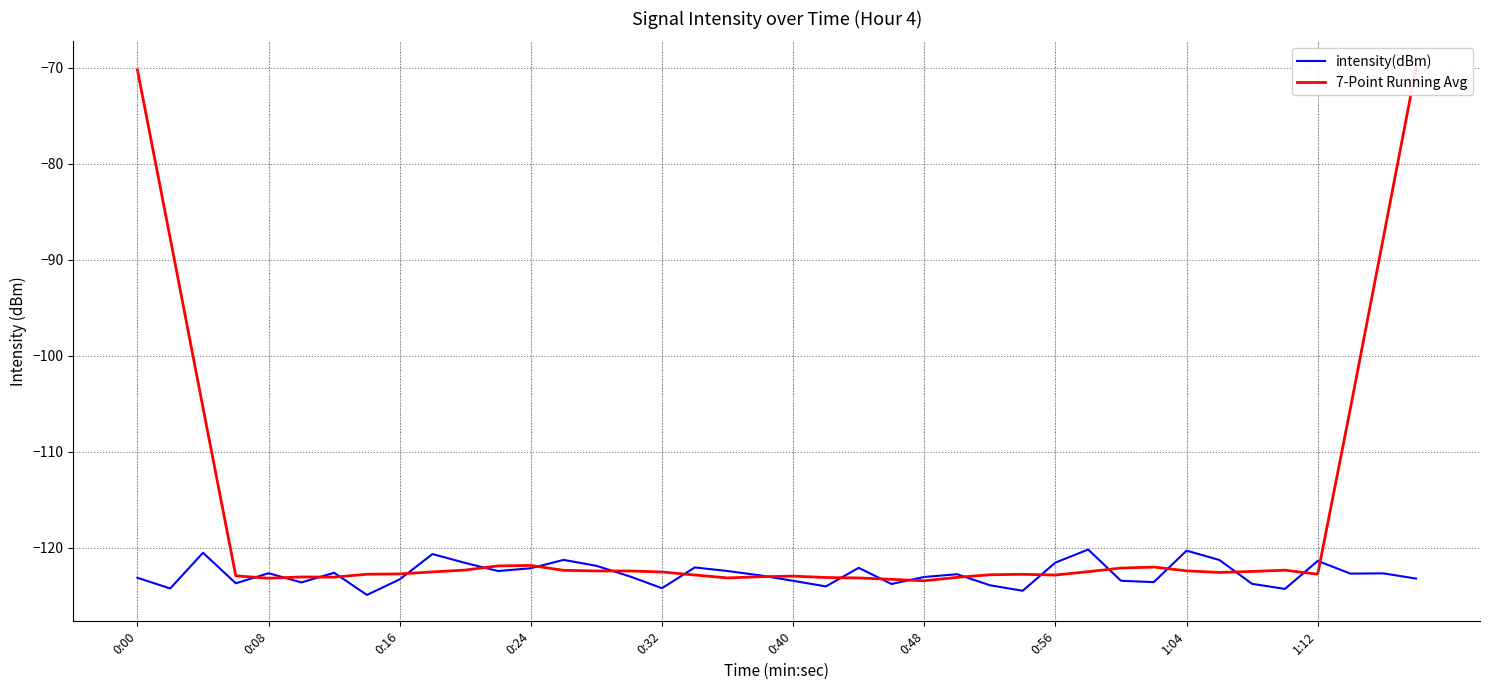

The value of intensity(dBm) at 0:00 is -27.2. True or false?

False